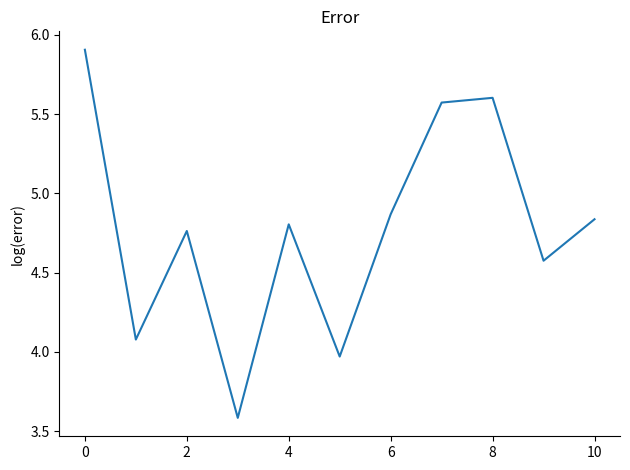

How many categories are shown in the chart?

11